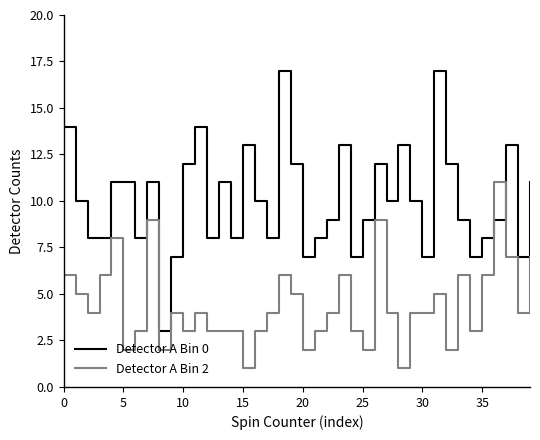

Which series has the largest total across all categories?

Detector A Bin 0